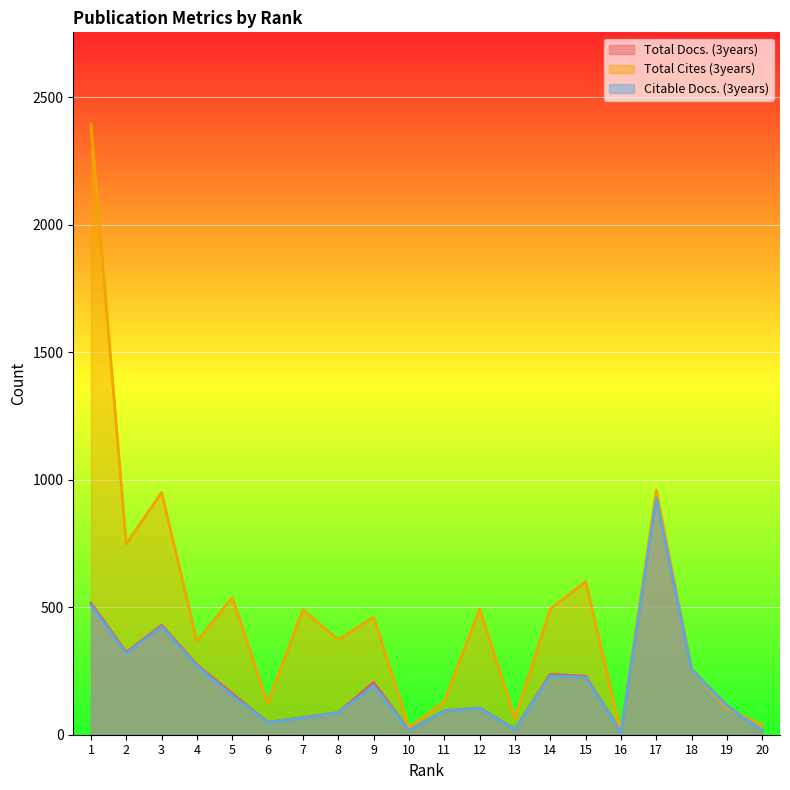

What is the total value across all series at 14?

961